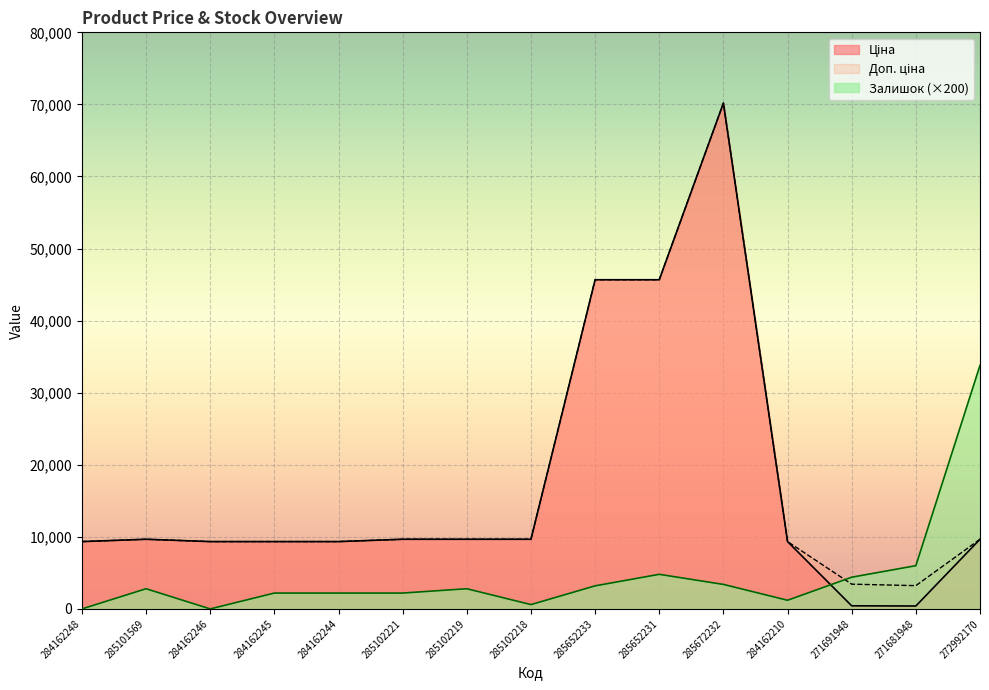

What is the spread (max minus min) of values at 285102218?

9064.7